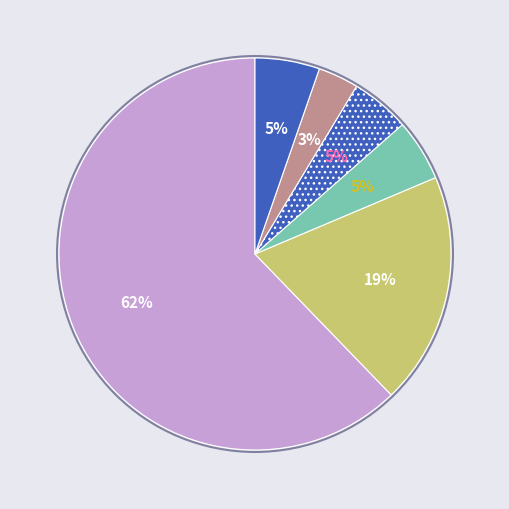

How many segments does this pie chart have?

6